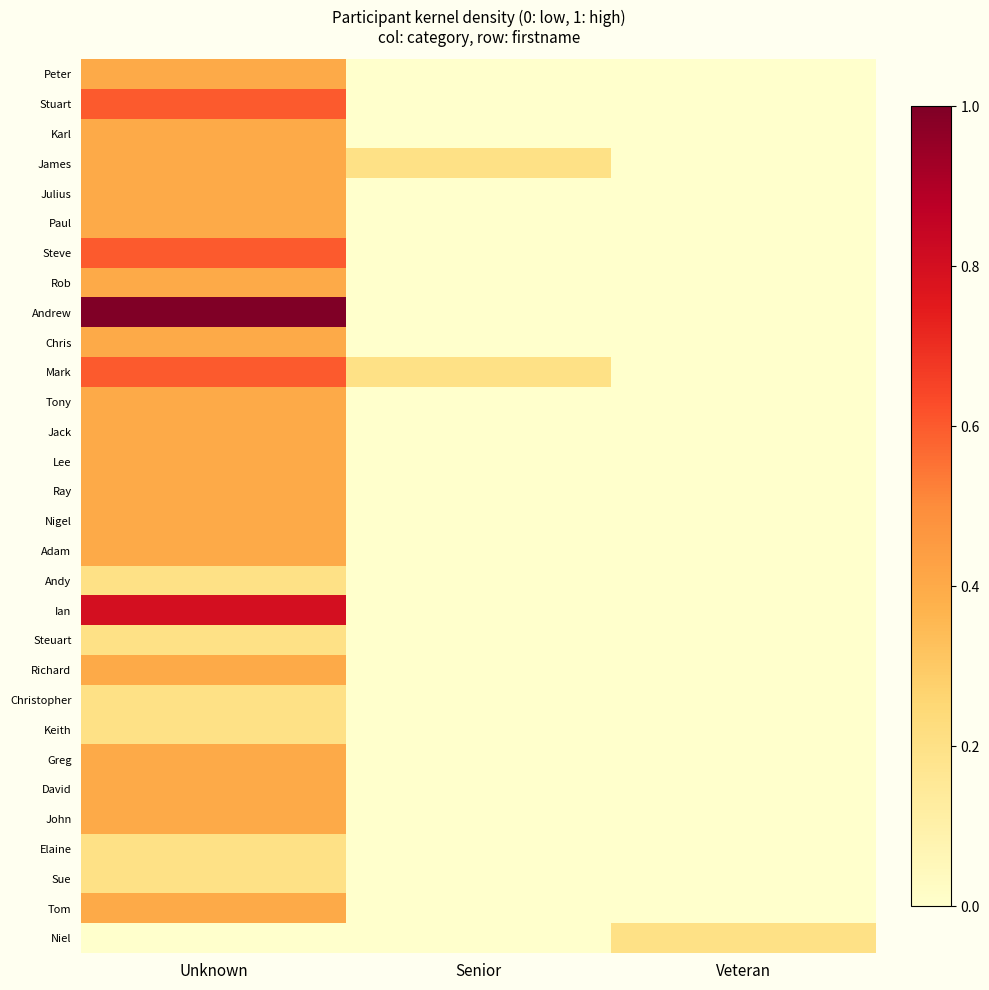

What is the total value across all series at Veteran?

0.2